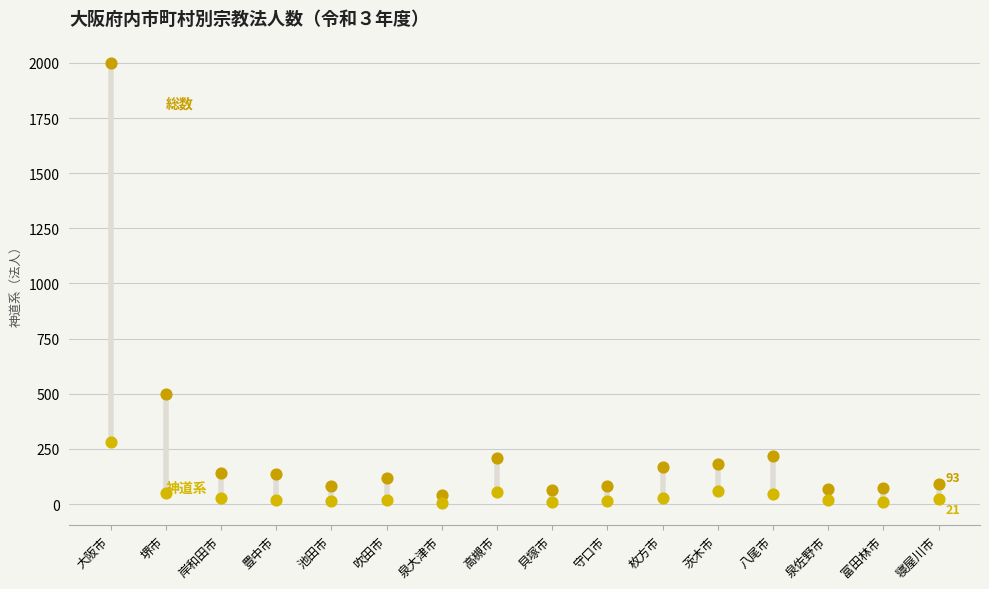

Across all series, what Y value is closest to 1003?

500